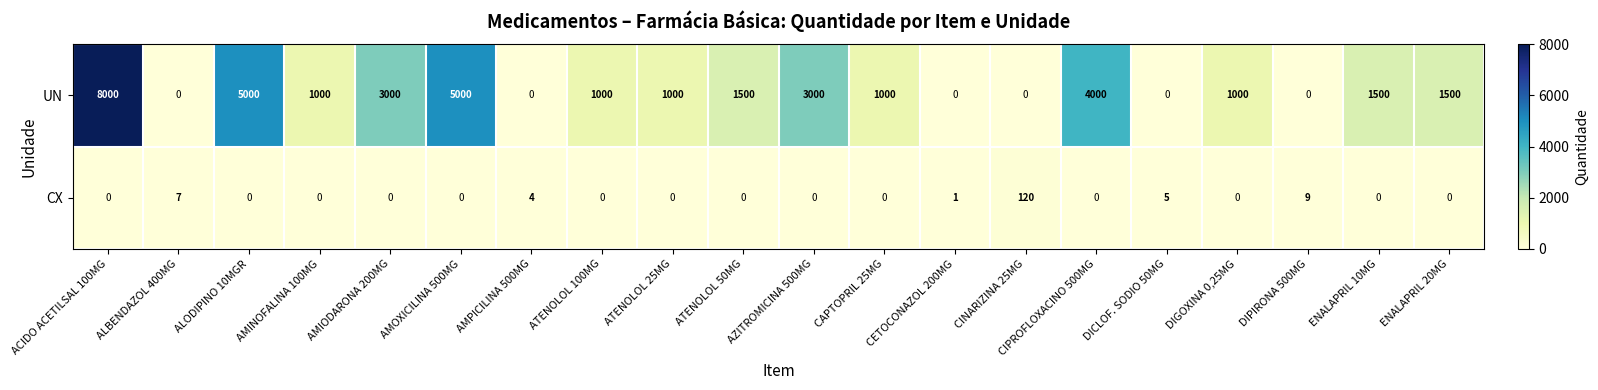

Is it true that UN equals 1688 at DIGOXINA 0,25MG?

False